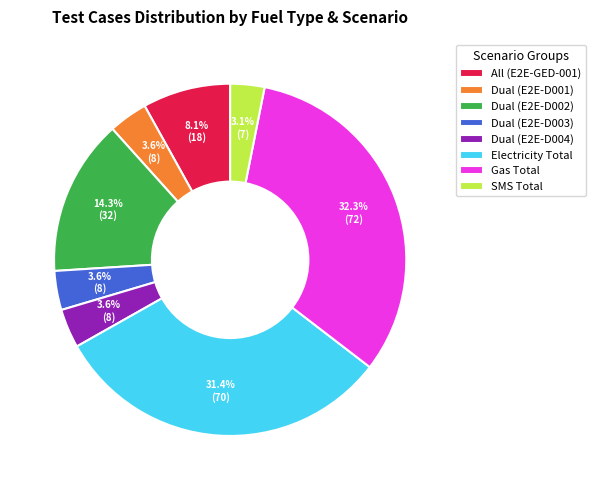

Which has a higher value, All (E2E-GED-001) or Dual (E2E-D001)?

All (E2E-GED-001)